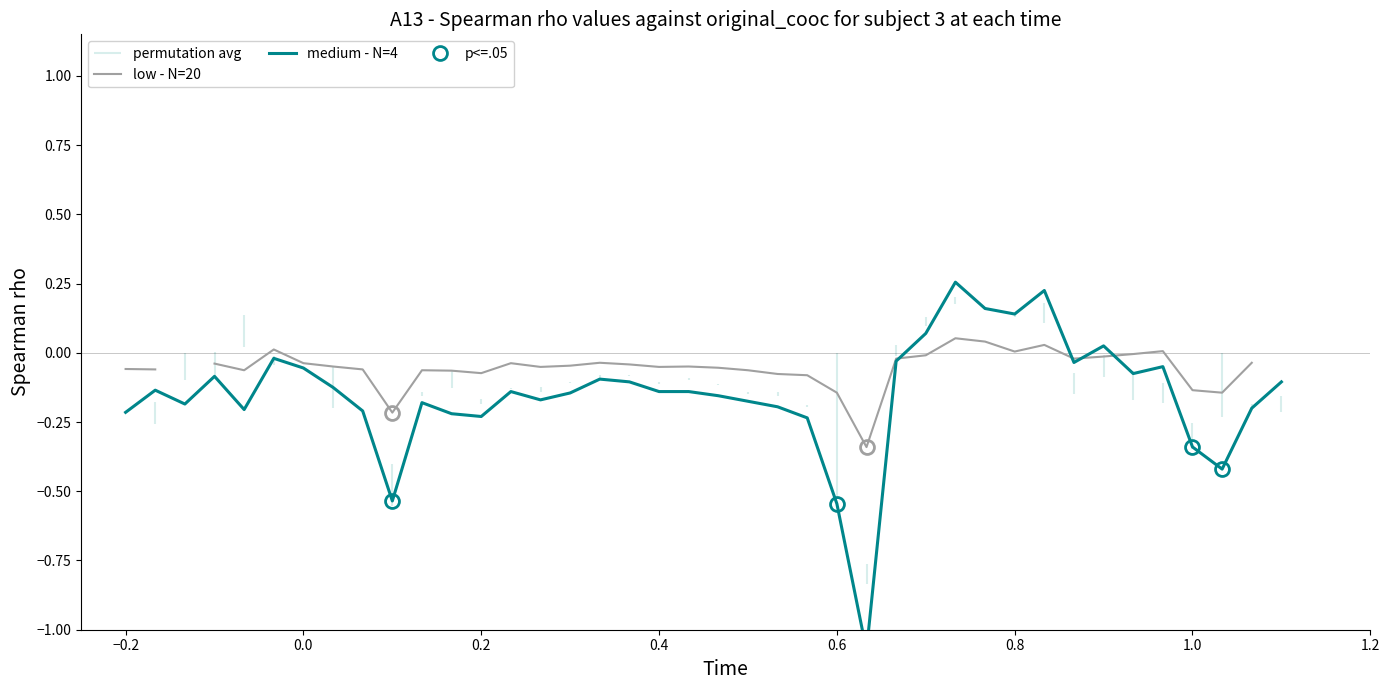

What is the maximum value shown in the chart?

0.3